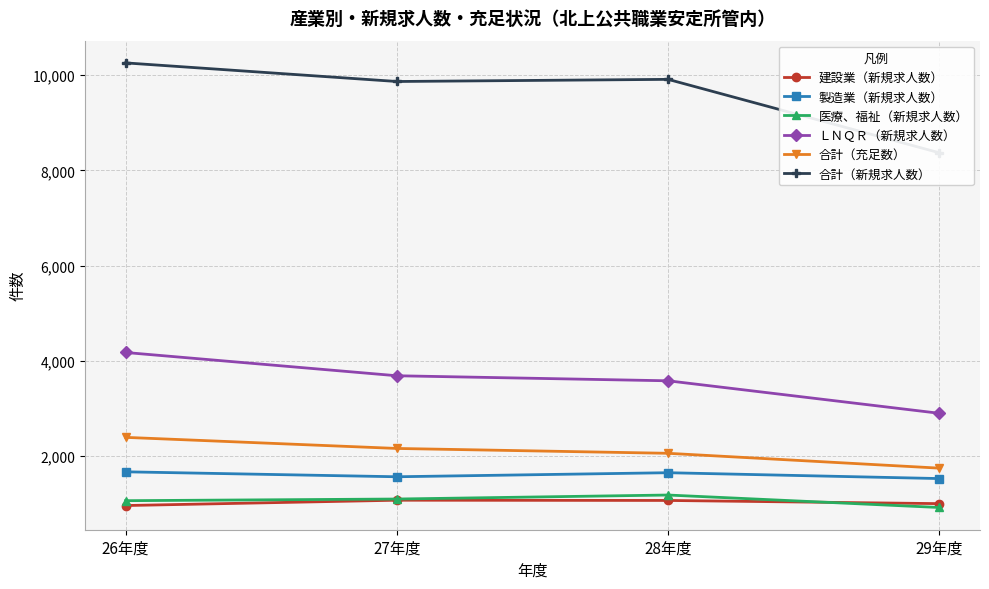

At which category does the chart reach its minimum across all series?

29年度